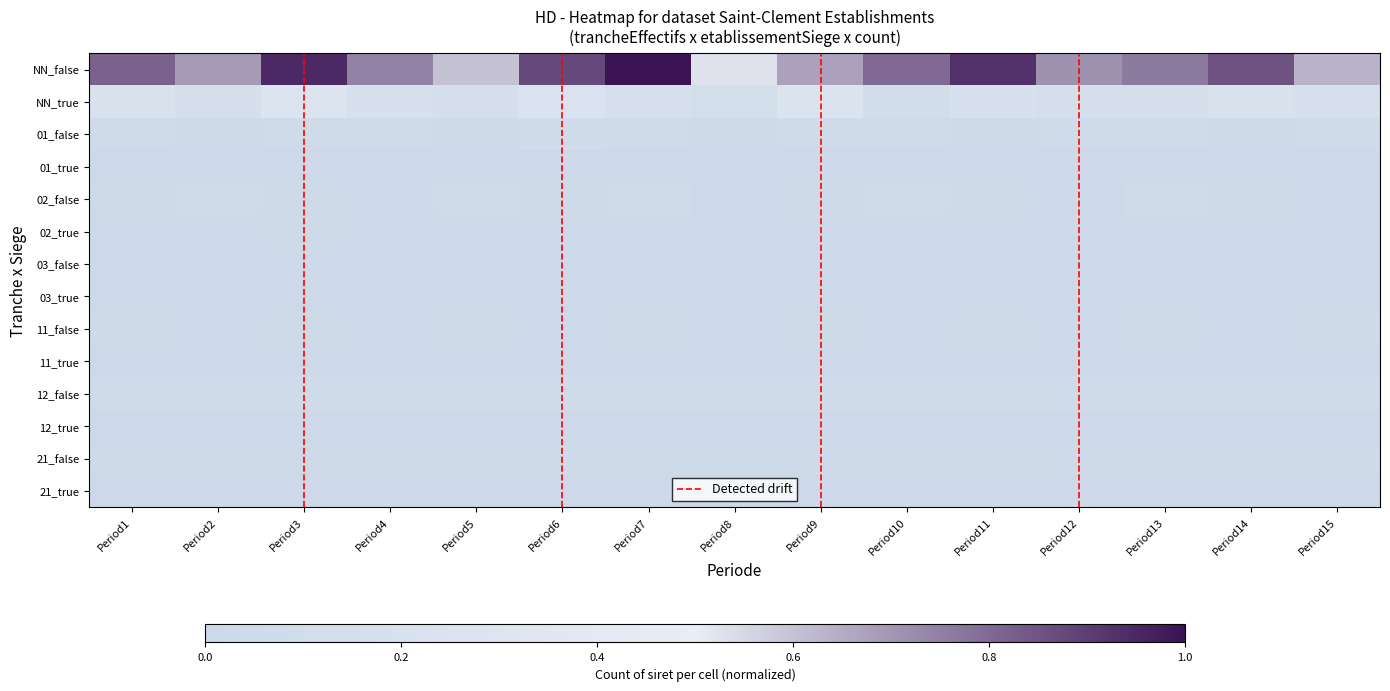

Between Period15 and Period7, which is larger?

Period7